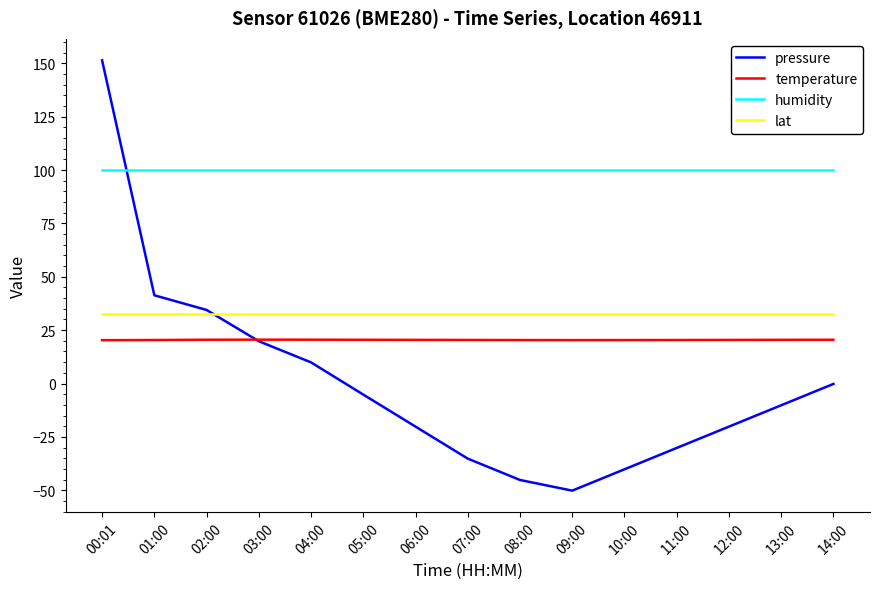

Read the temperature value at 00:01.

20.3